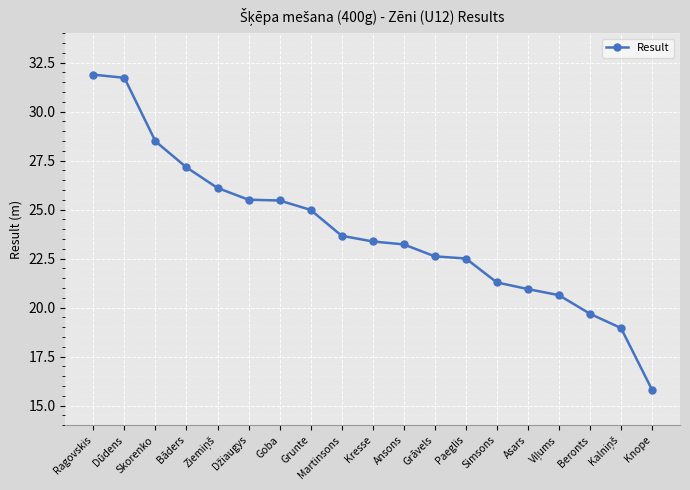

Does the chart display data point markers on the line(s)?

Yes